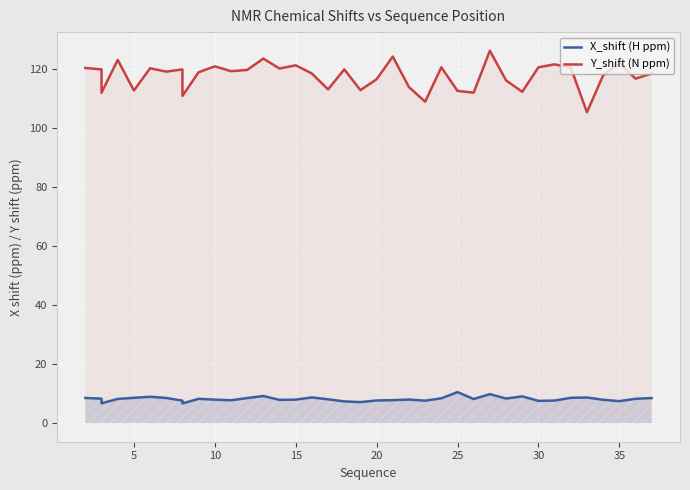

Is the value of X_shift (H ppm) at 14 greater than the value of Y_shift (N ppm) at 36?

No